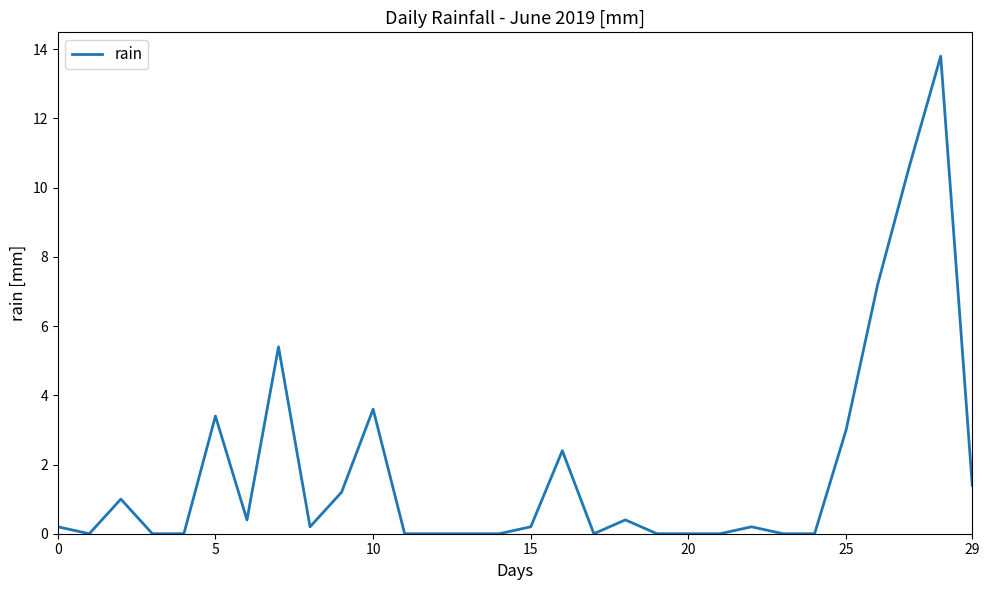

How many categories are shown in the chart?

30